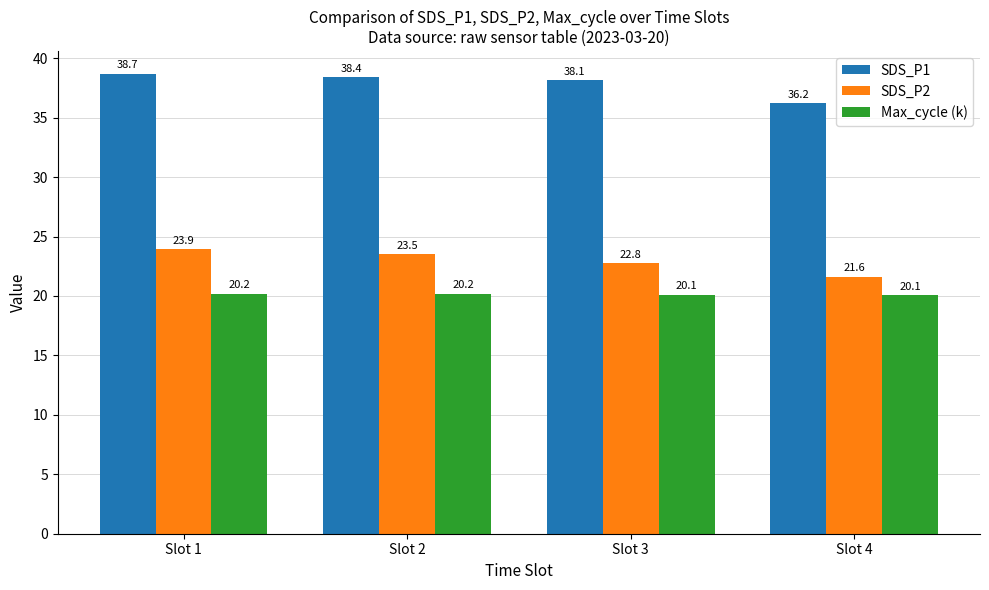

What is the value of the SDS_P2 bar at the 4th from the left?

21.6